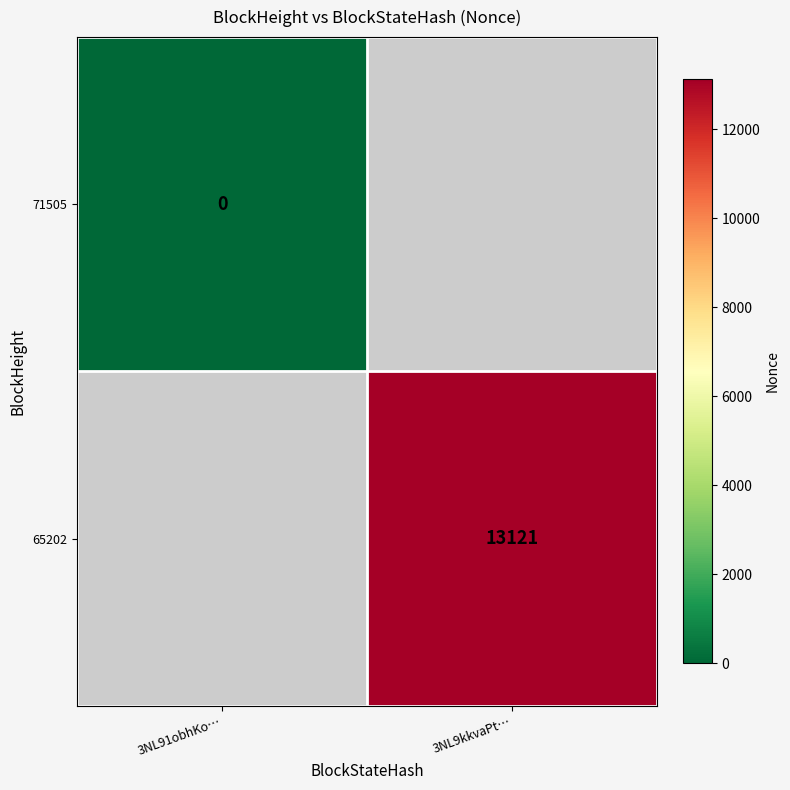

True or false: 65202 has a value of 3387 at 3NL9kkvaPt….

False